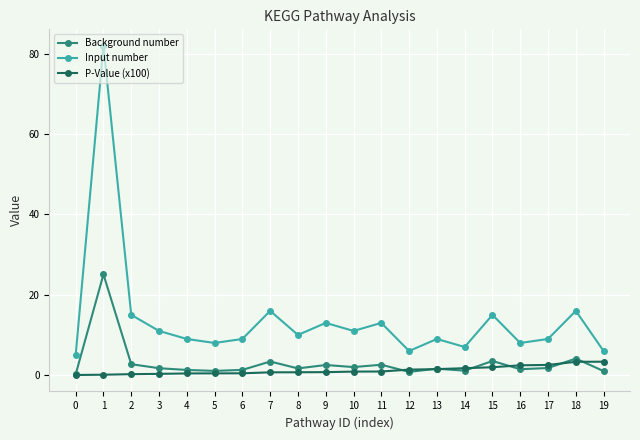

What value does the Background number series have at 6?

1.3